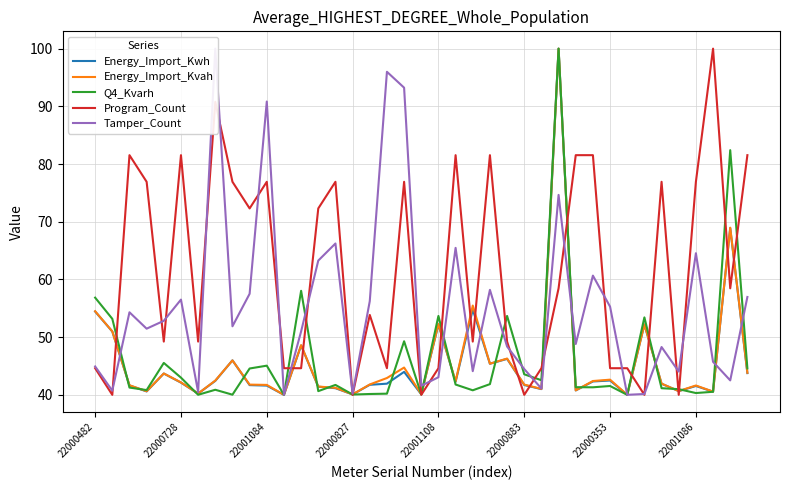

Which series has the widest spread of values?

Energy_Import_Kwh